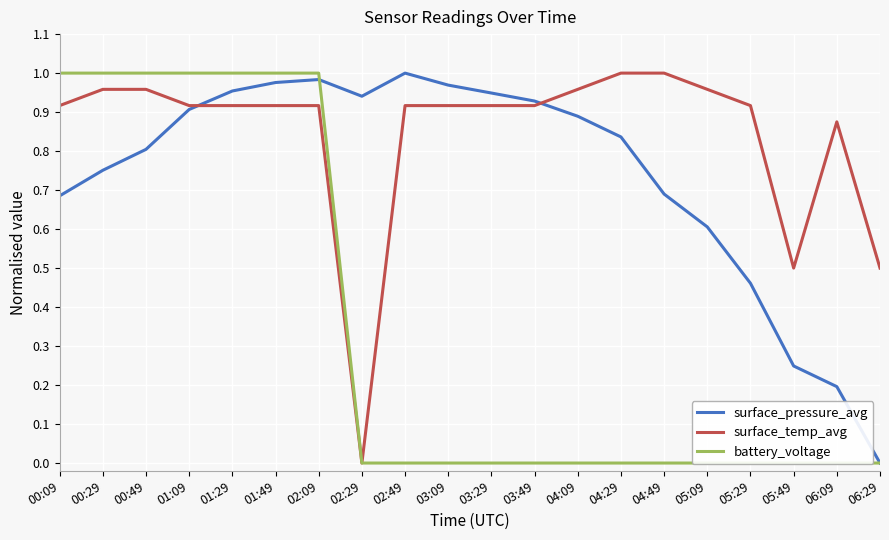

True or false: surface_pressure_avg and battery_voltage cross at least once.

True